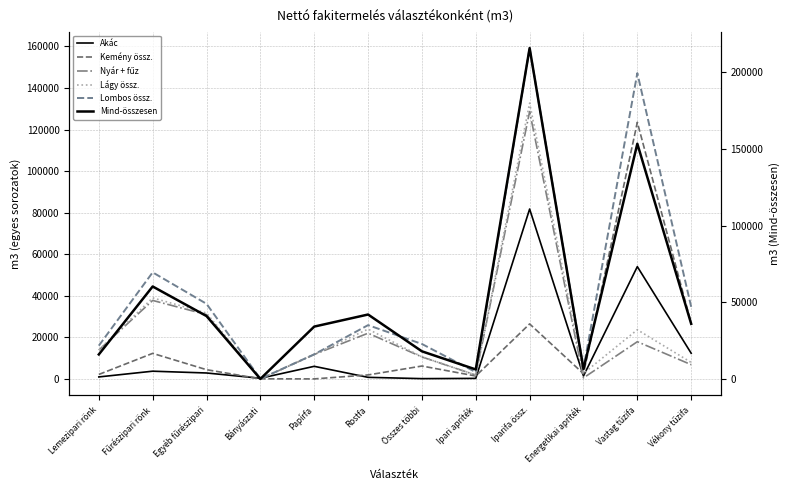

In Mind-összesen, how many points are higher than both neighbors (excluding endpoints)?

4